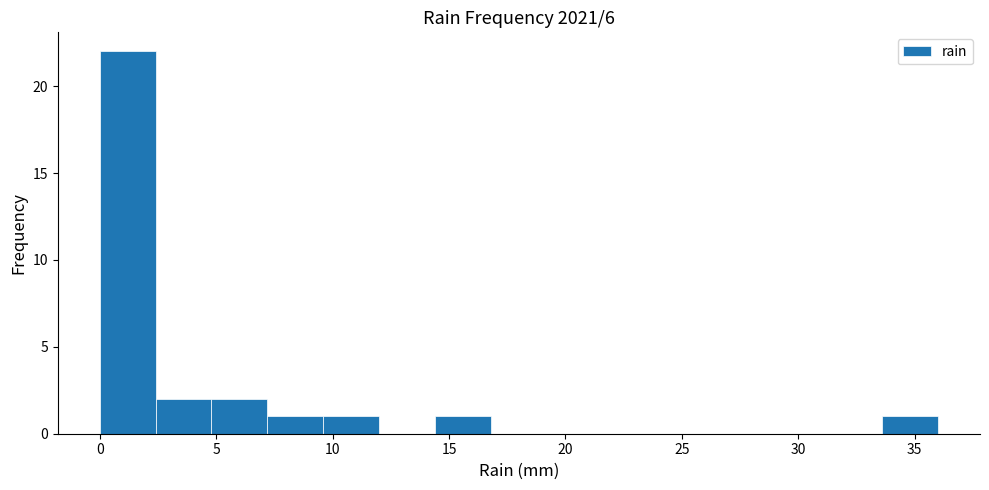

Reading left to right, transcribe this chart: for each bar, give the range it covers on the x-axis and its height. Neither the bar edges nor the heights are printed on the chart, so give them approximately, as read against the axes.

0.0 to 2.4: 22
2.4 to 4.8: 2
4.8 to 7.2: 2
7.2 to 9.6: 1
9.6 to 12.0: 1
12.0 to 14.4: 0
14.4 to 16.8: 1
16.8 to 19.2: 0
19.2 to 21.6: 0
21.6 to 24.0: 0
24.0 to 26.4: 0
26.4 to 28.8: 0
28.8 to 31.2: 0
31.2 to 33.6: 0
33.6 to 36.0: 1